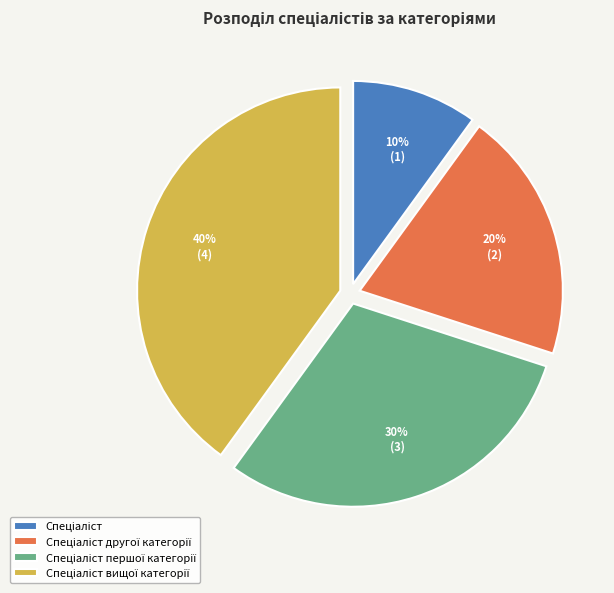

Does any single category account for the majority?

No